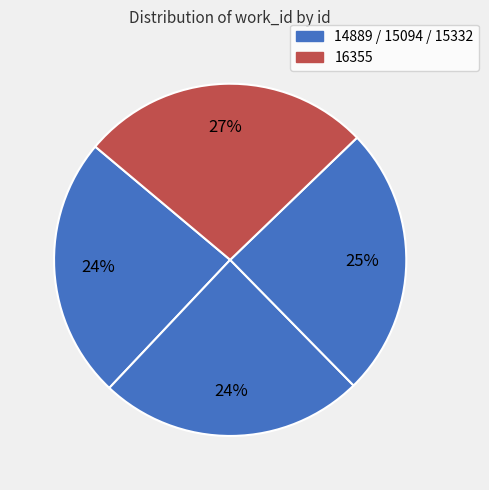

What is the smallest slice in the pie chart?

14889